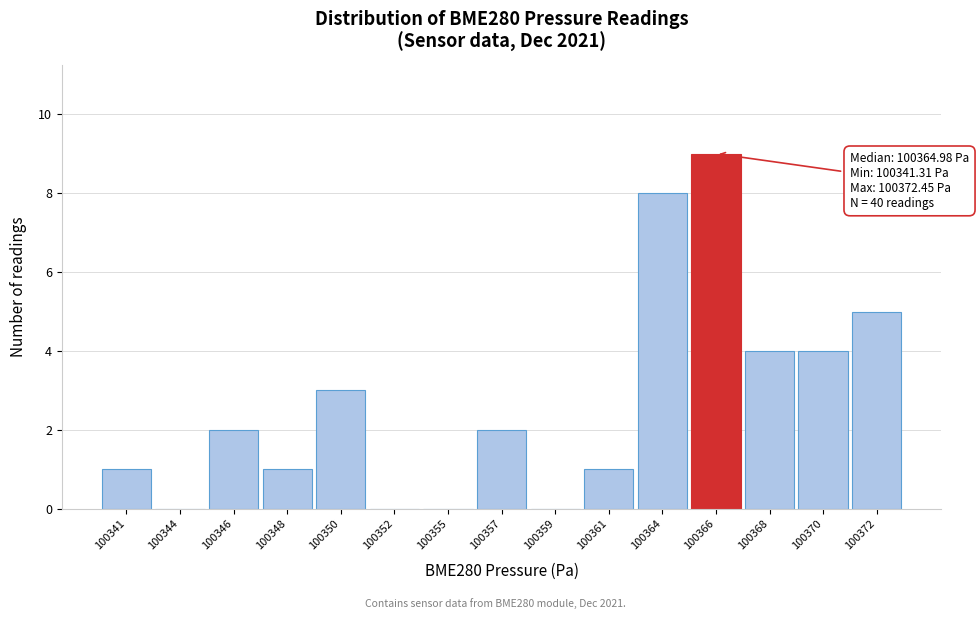

Reading left to right, list all the values displayed in this chart.

100341=1	100344=0	100346=2	100348=1	100350=3	100352=0	100355=0	100357=2	100359=0	100361=1	100364=8	100366=9	100368=4	100370=4	100372=5